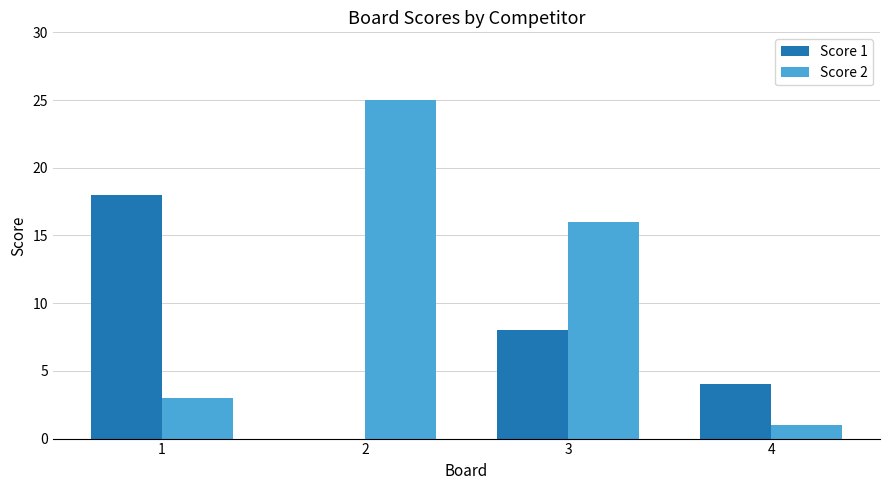

What is the total value across all series at 2?

25